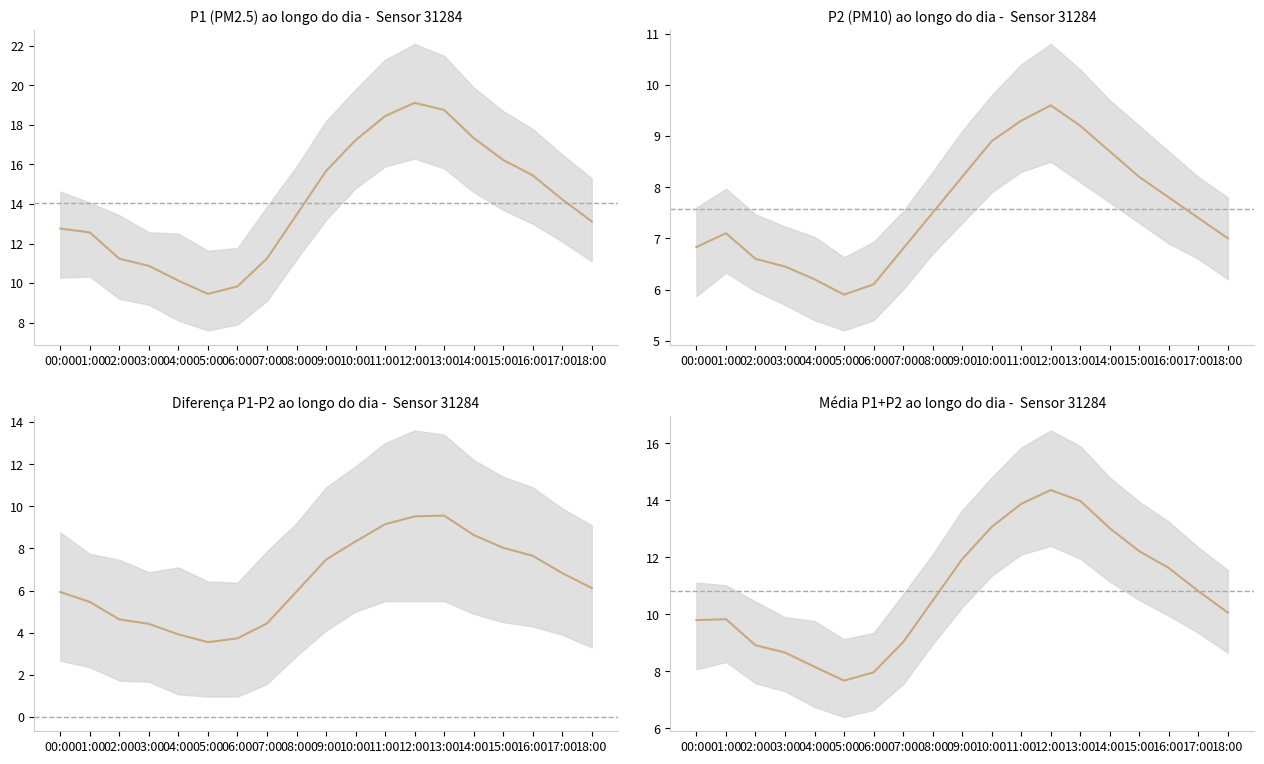

The chart shows a value of 11.6 at 16:00. True or false?

True